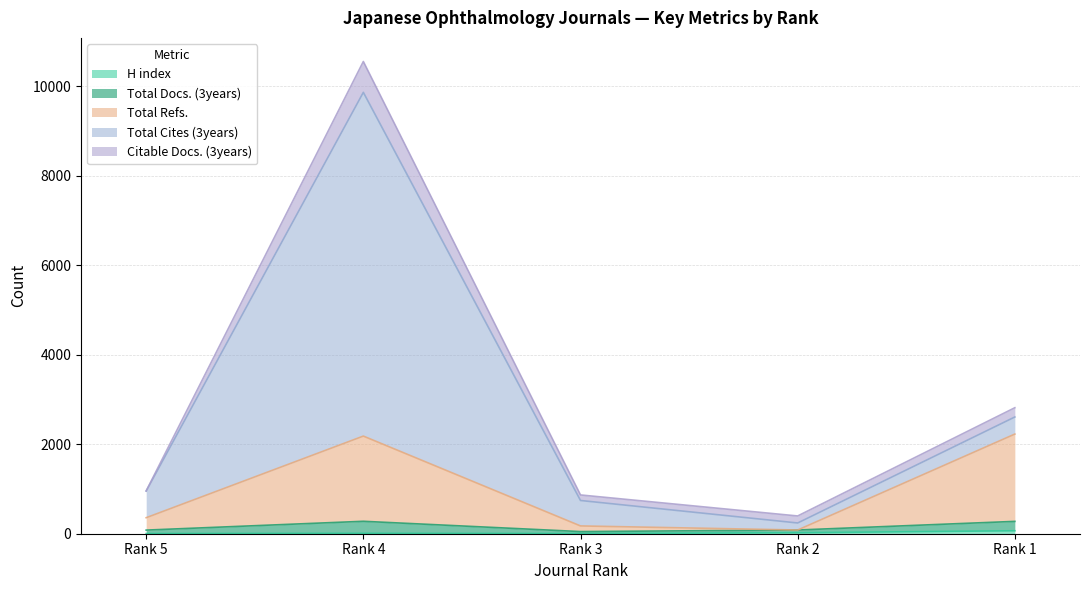

Read the Total Refs. value at Rank 1.

1952